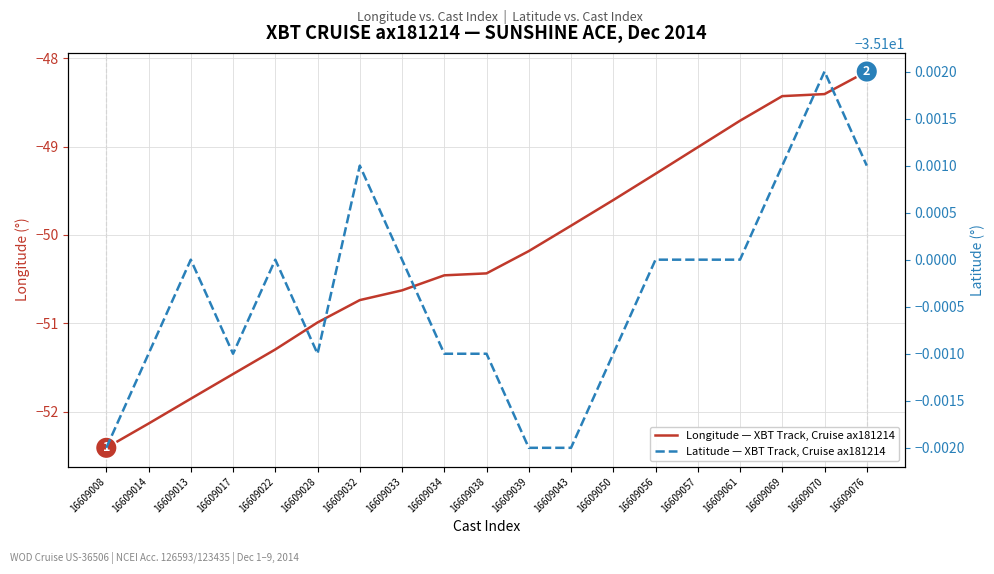

Reading left to right, extract all data points from this chart.

Longitude — XBT Track, Cruise ax181214: -52.4	-52.1	-51.9	-51.6	-51.3	-51.0	-50.7	-50.6	-50.5	-50.4	-50.2	-49.9	-49.6	-49.3	-49.0	-48.7	-48.4	-48.4	-48.2
Latitude — XBT Track, Cruise ax181214: -35.1	-35.1	-35.1	-35.1	-35.1	-35.1	-35.1	-35.1	-35.1	-35.1	-35.1	-35.1	-35.1	-35.1	-35.1	-35.1	-35.1	-35.1	-35.1